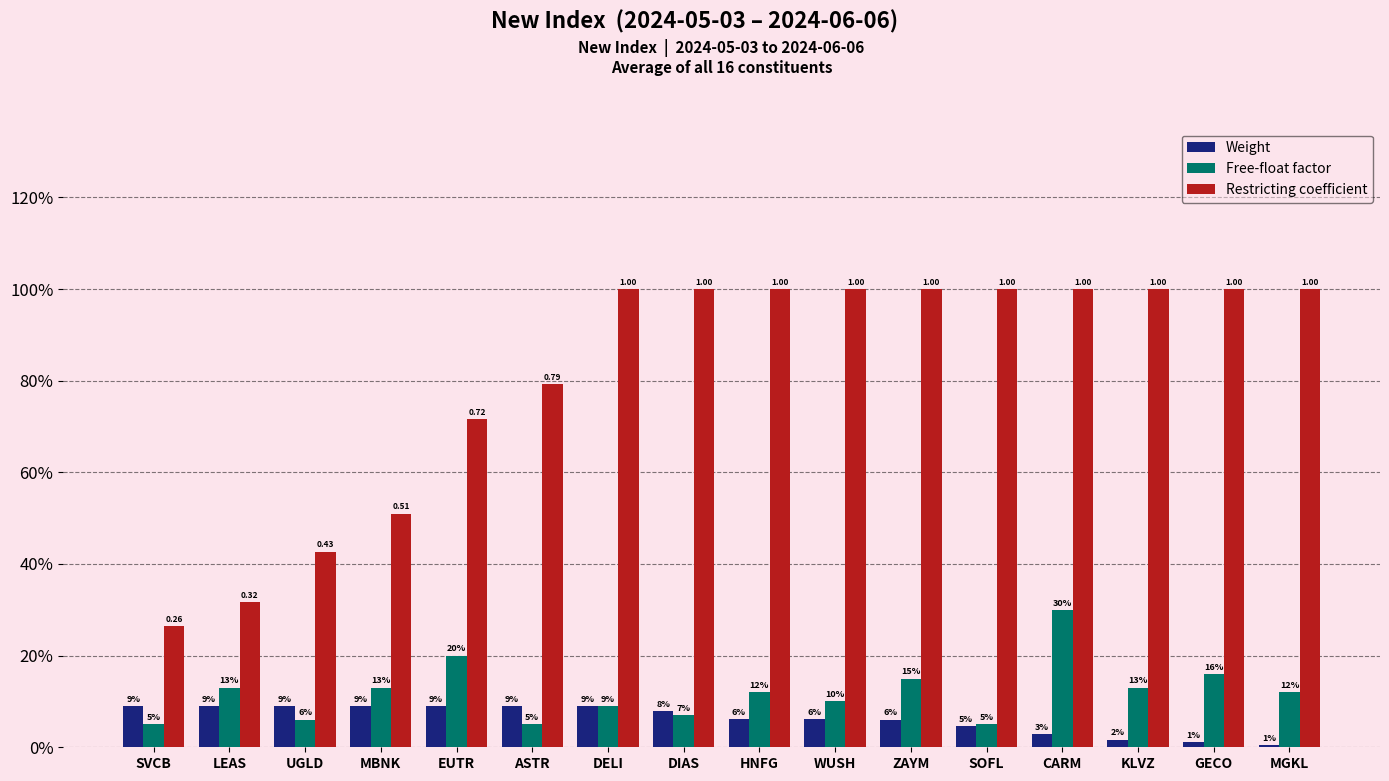

What is the value of the Weight bar at the 4th from the left?

0.1